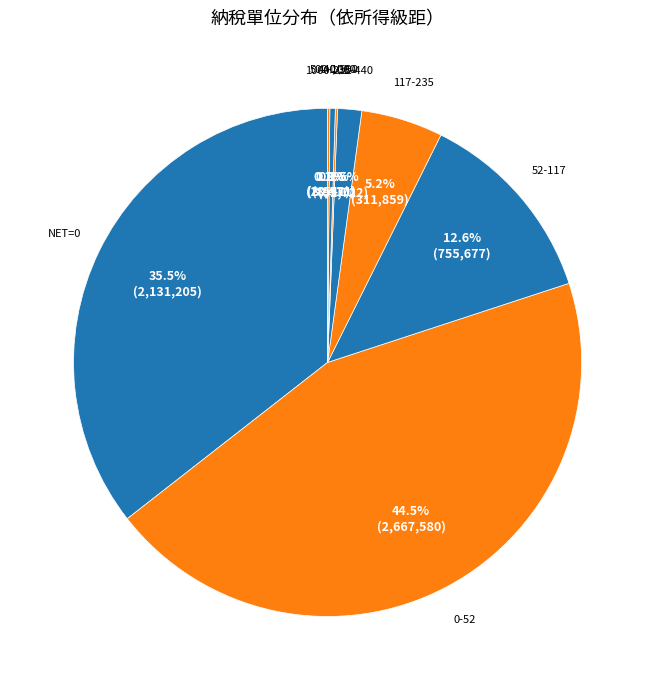

Which has a higher value, 52-117 or 0-52?

0-52